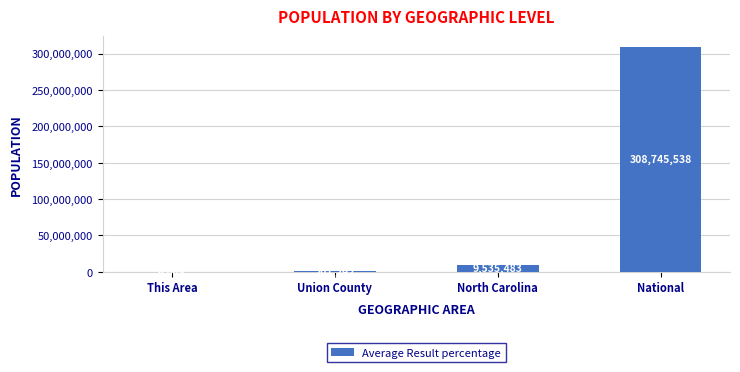

Between Union County and This Area, which is larger?

Union County